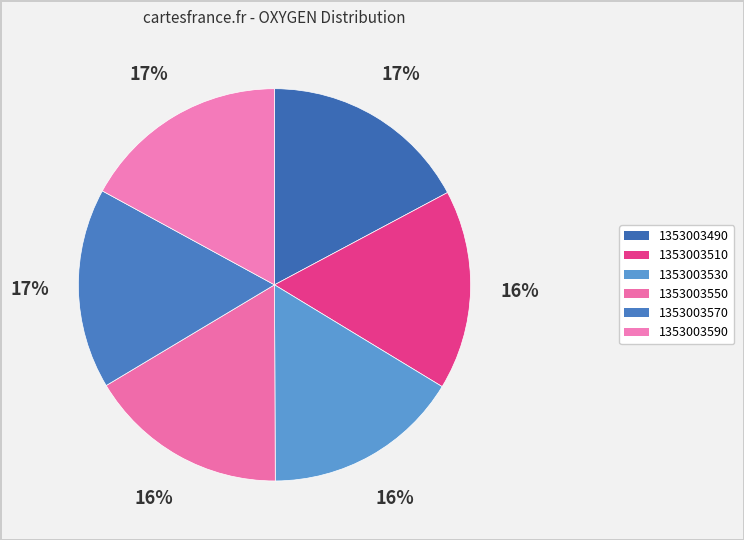

To the nearest percent, what portion does 1353003530 represent?

16%